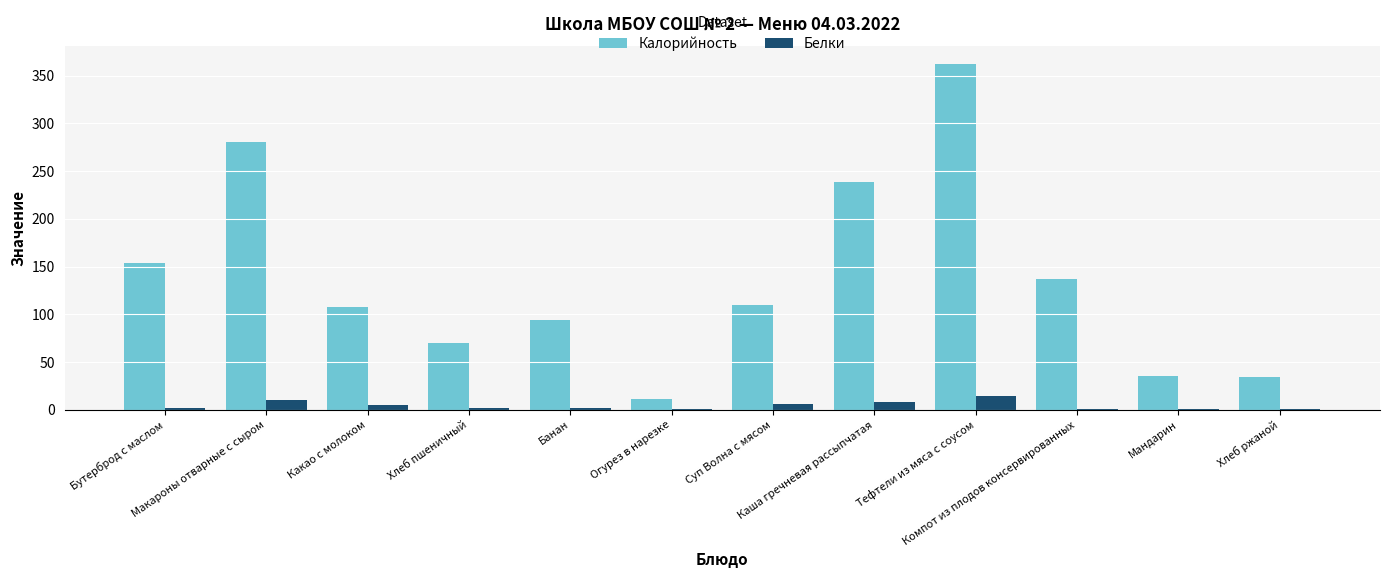

What is the greatest value displayed?

362.3